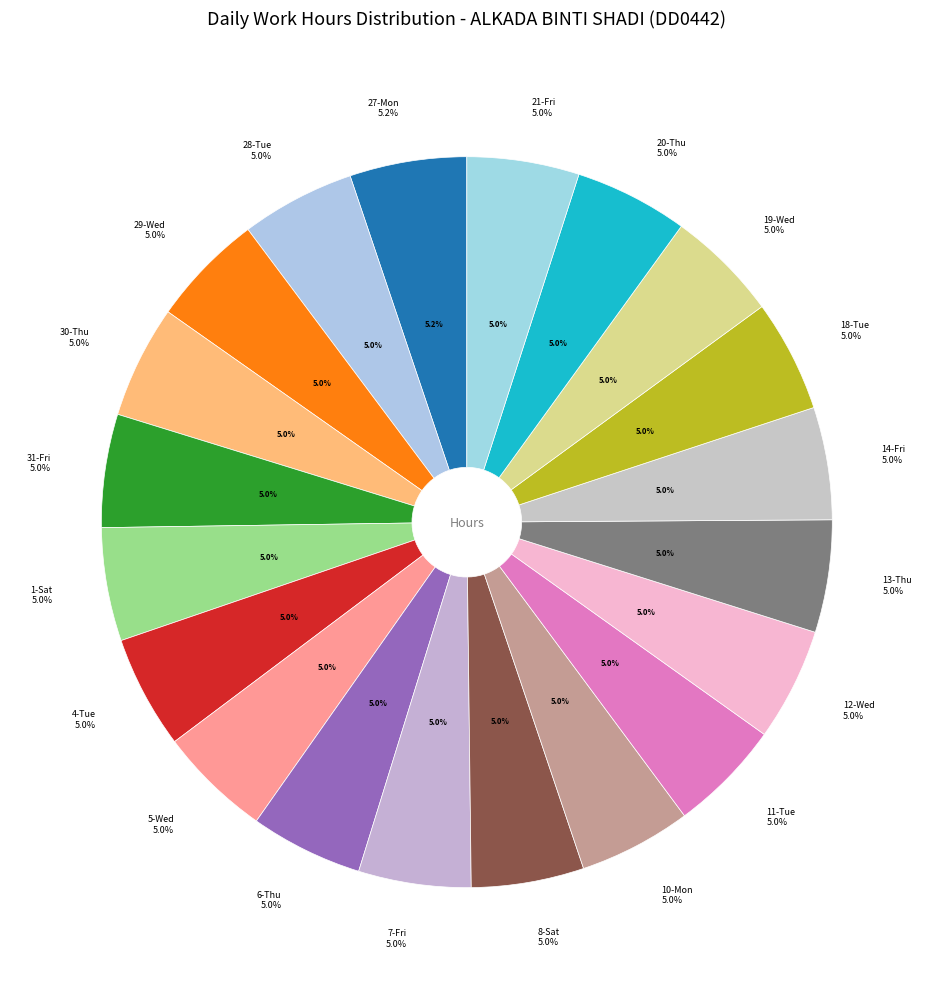

What is the total percentage of 8-Sat and 10-Mon?

10.0%